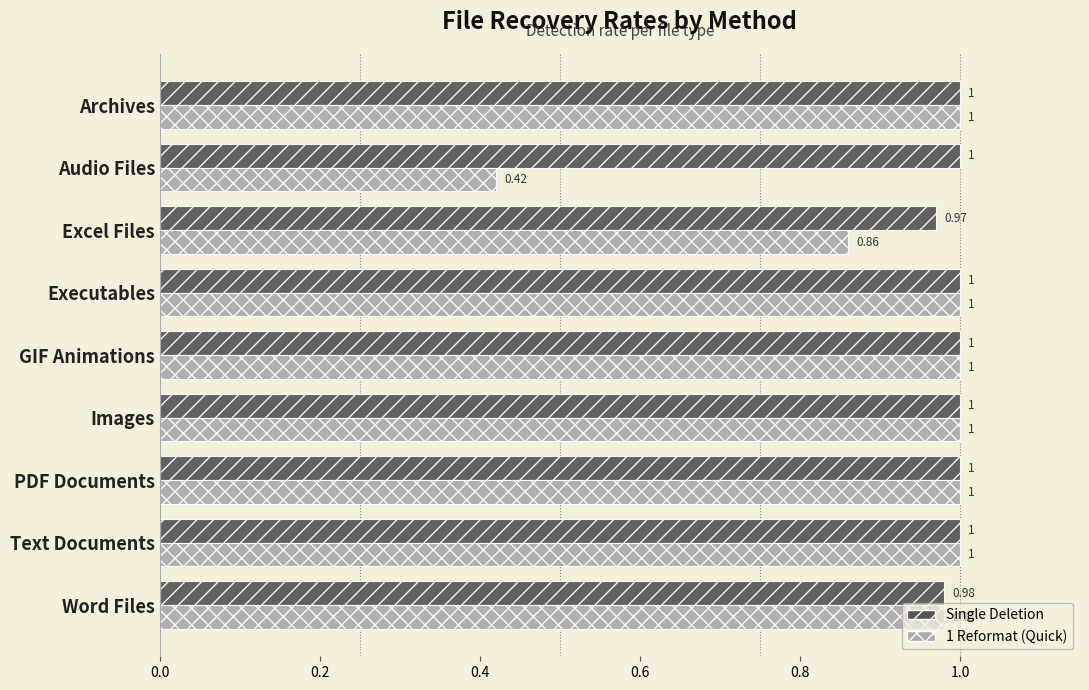

Rank the series by their average value, from lowest to highest.

1 Reformat (Quick), Single Deletion